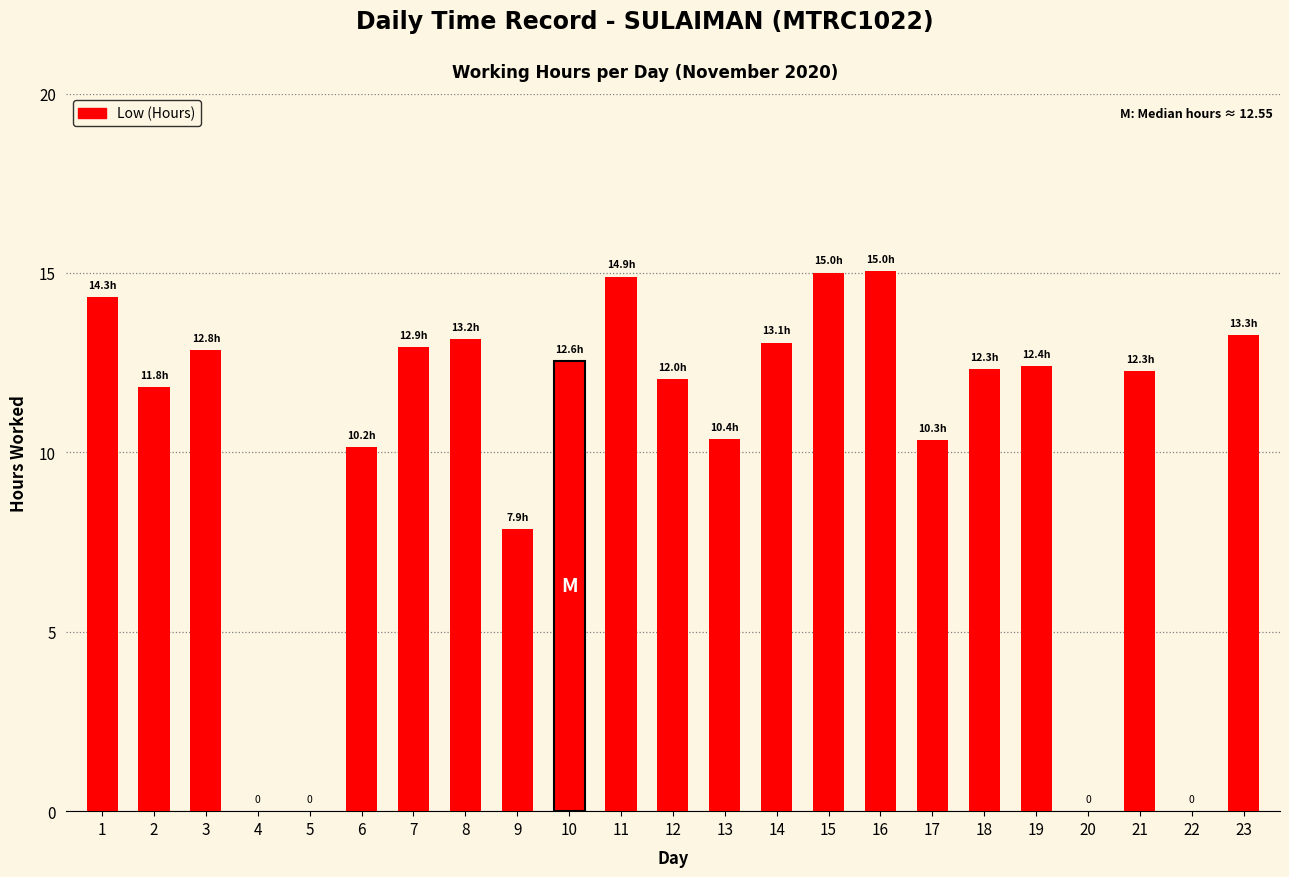

Where does the data first go above 12?

1